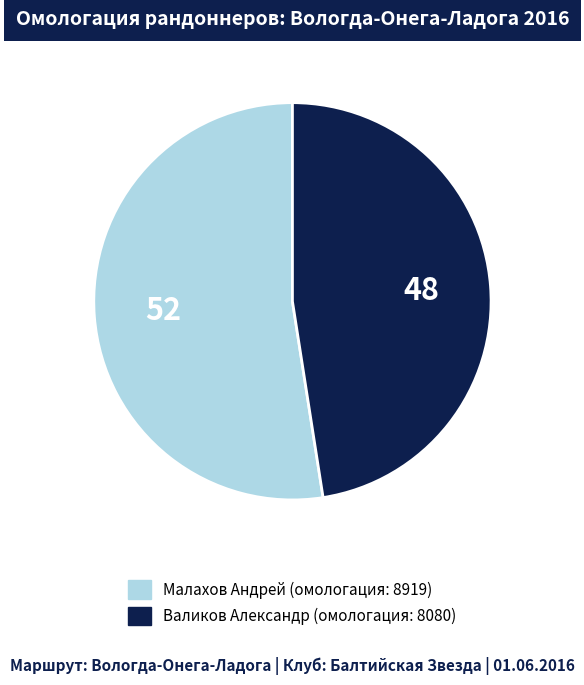

Is it true that Малахов Андрей is 52% of the pie?

True